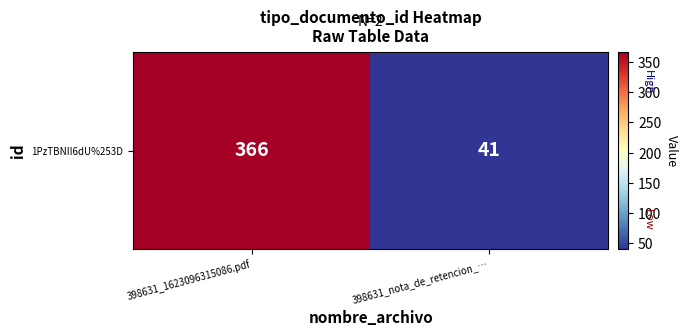

What is the ratio of the value at 398631_nota_de_retencion_… to the value at 398631_1623096315086.pdf?

0.1